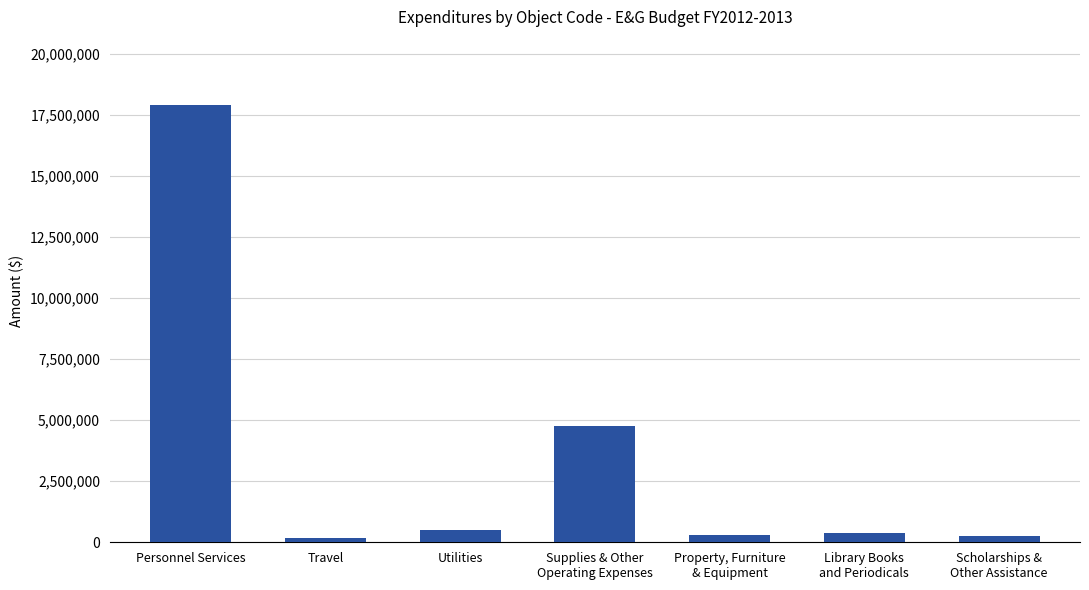

What is the sum of all values?

24261415